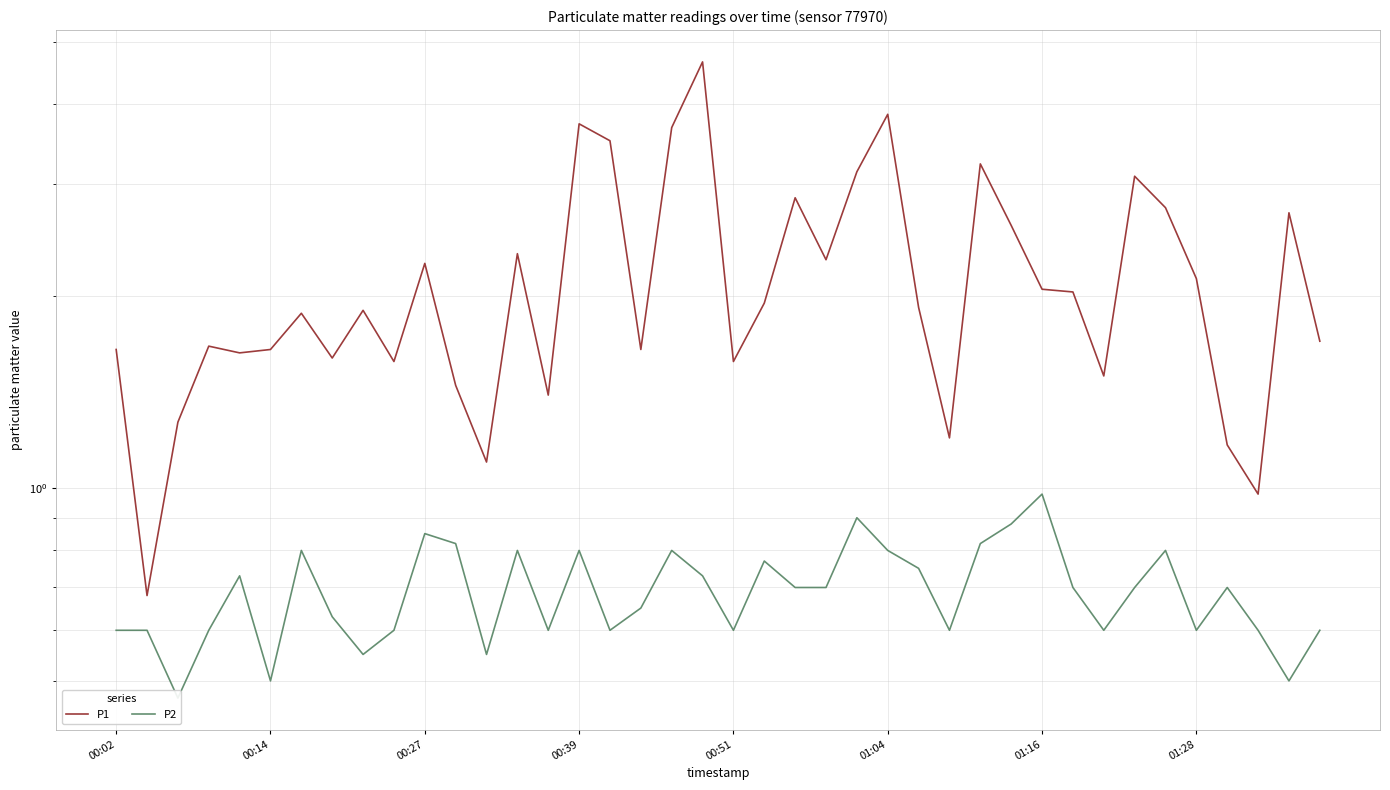

Does the chart have visible grid lines?

Yes